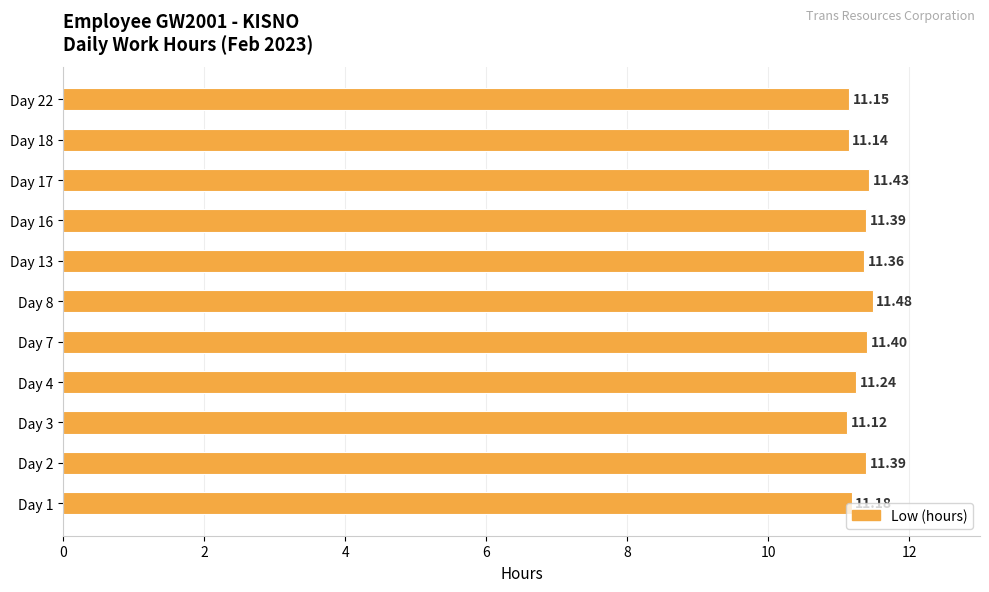

Count the number of categories in the chart.

11